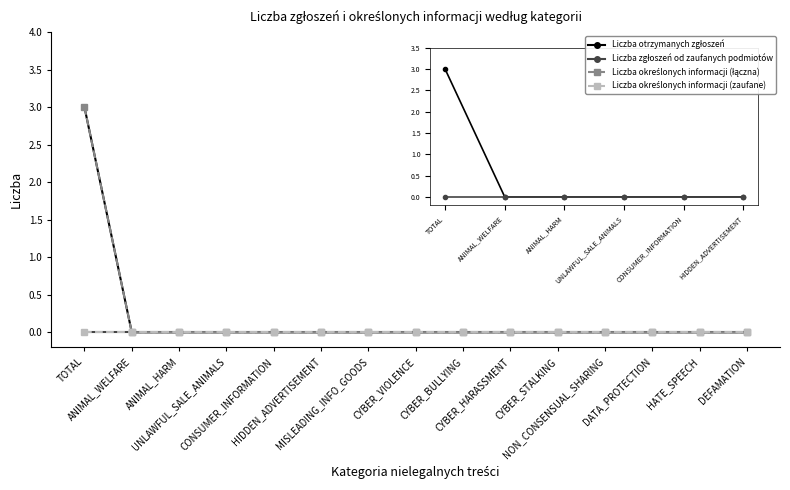

True or false: Liczba określonych informacji (łączna) has more than 1 interior local peaks.

False